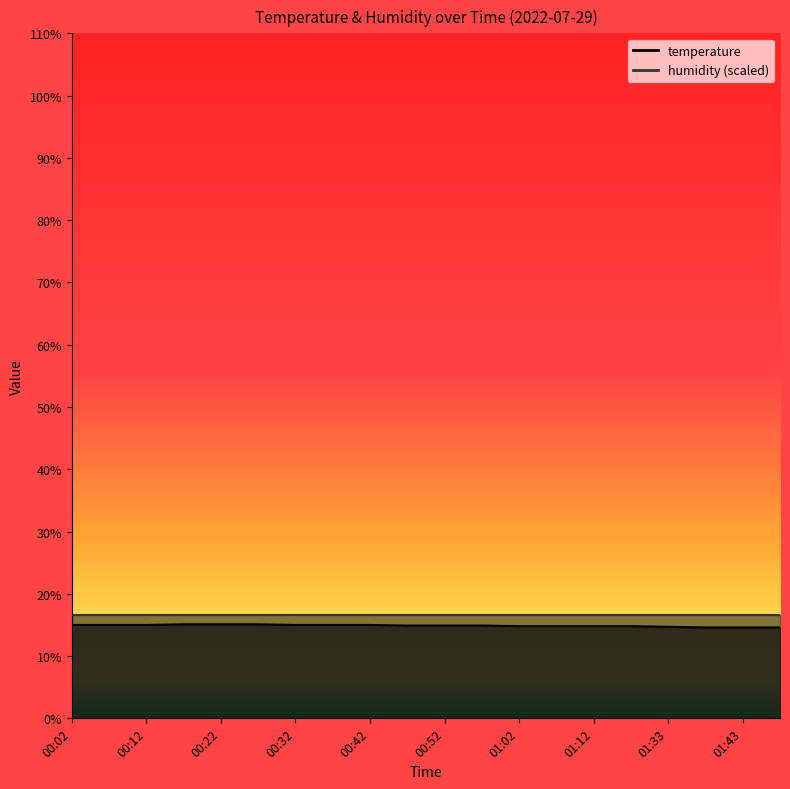

Which label corresponds to the smallest value in the chart?

01:38